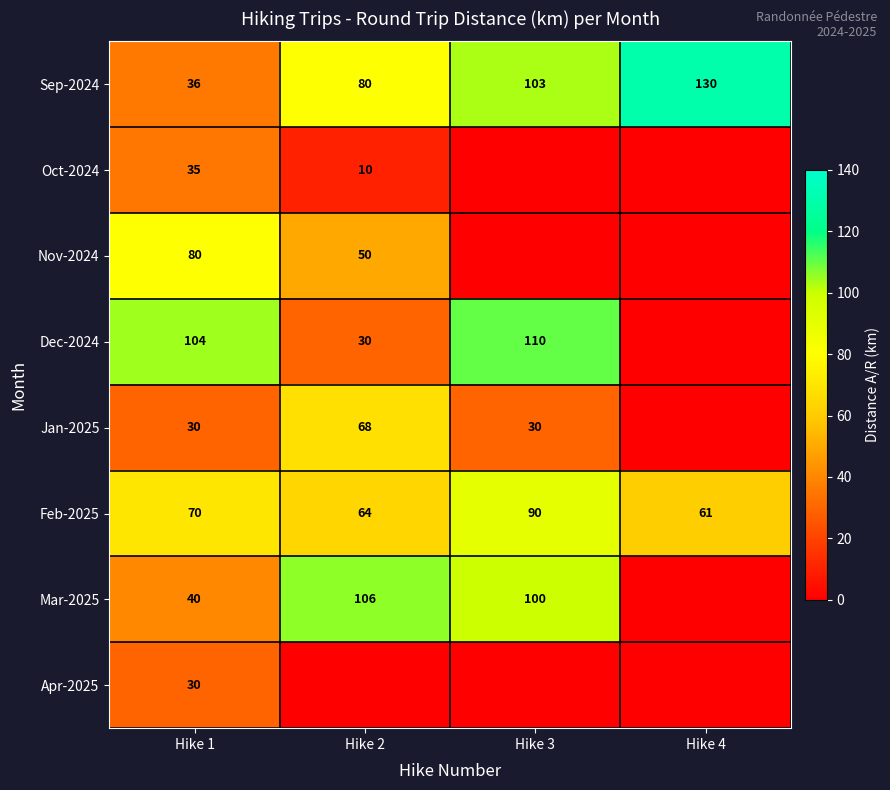

How many Sep-2024 values are between 80 and 130?

3